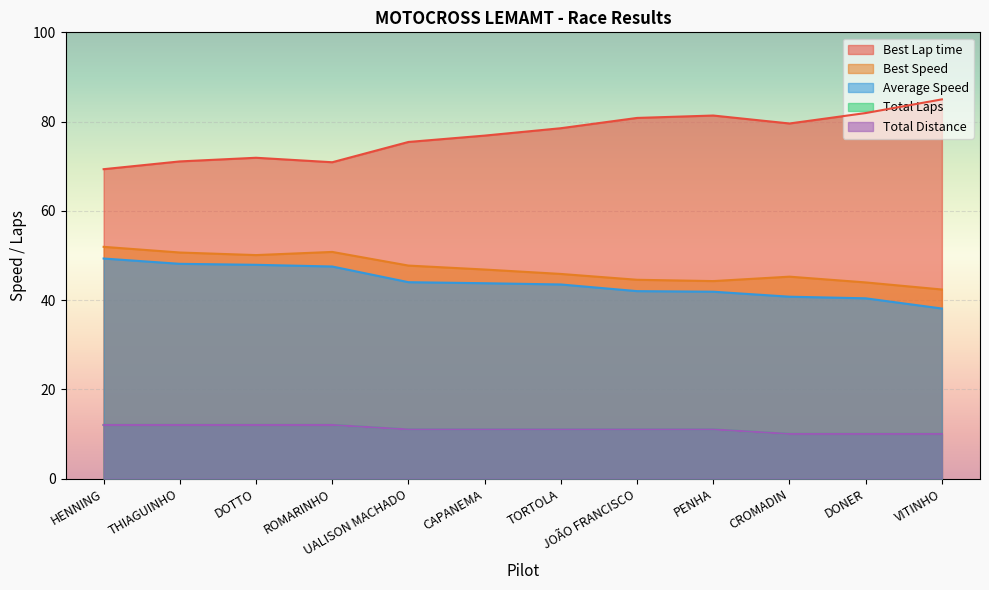

Reading left to right, transcribe all the data shown in this chart.

Total Laps: HENNING=12.0	THIAGUINHO=12.0	DOTTO=12.0	ROMARINHO=12.0	UALISON MACHADO=11.0	CAPANEMA=11.0	TORTOLA=11.0	JOÃO FRANCISCO=11.0	PENHA=11.0	CROMADIN=10.0	DONER=10.0	VITINHO=10.0
Best Lap time: HENNING=69.3	THIAGUINHO=71.1	DOTTO=71.9	ROMARINHO=70.9	UALISON MACHADO=75.4	CAPANEMA=76.9	TORTOLA=78.5	JOÃO FRANCISCO=80.8	PENHA=81.4	CROMADIN=79.6	DONER=81.9	VITINHO=85.0
Best Speed: HENNING=51.9	THIAGUINHO=50.7	DOTTO=50.1	ROMARINHO=50.8	UALISON MACHADO=47.7	CAPANEMA=46.8	TORTOLA=45.9	JOÃO FRANCISCO=44.5	PENHA=44.3	CROMADIN=45.2	DONER=44.0	VITINHO=42.4
Average Speed: HENNING=49.3	THIAGUINHO=48.1	DOTTO=47.9	ROMARINHO=47.5	UALISON MACHADO=44.0	CAPANEMA=43.8	TORTOLA=43.5	JOÃO FRANCISCO=42.0	PENHA=41.9	CROMADIN=40.8	DONER=40.4	VITINHO=38.1
Total Distance: HENNING=12.0	THIAGUINHO=12.0	DOTTO=12.0	ROMARINHO=12.0	UALISON MACHADO=11.0	CAPANEMA=11.0	TORTOLA=11.0	JOÃO FRANCISCO=11.0	PENHA=11.0	CROMADIN=10.0	DONER=10.0	VITINHO=10.0